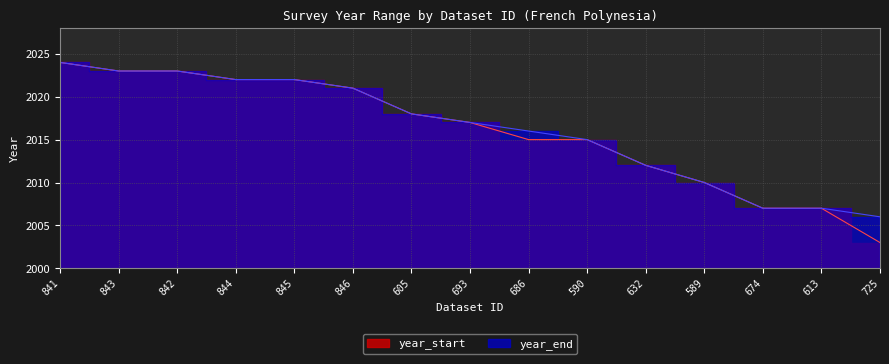

What is the value of the year_start point at the 9th from the left?

2015